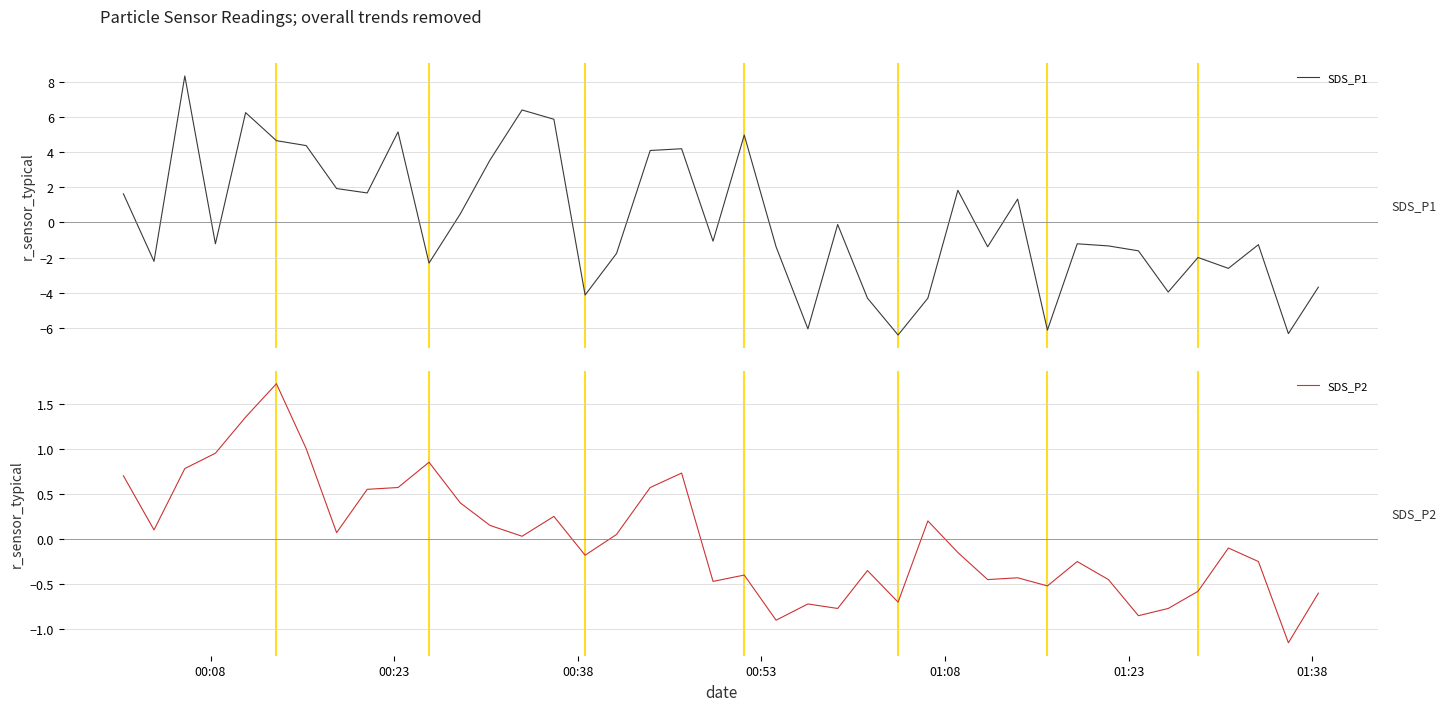

Which series has the largest total across all categories?

SDS_P2